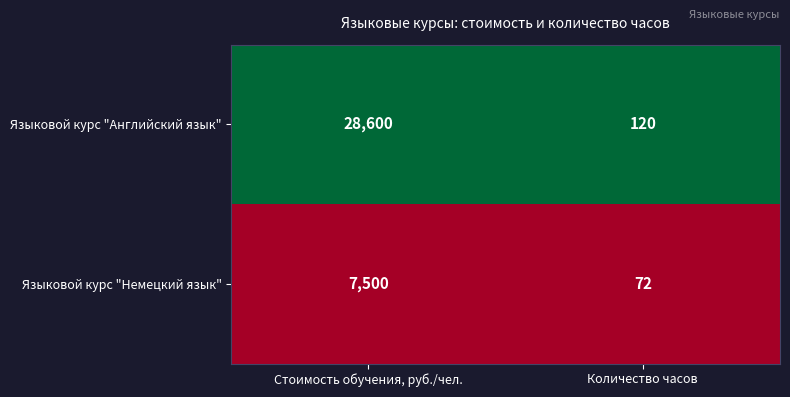

Reading left to right, transcribe all the data shown in this chart.

Языковой курс "Английский язык": 28600	120
Языковой курс "Немецкий язык": 7500	72